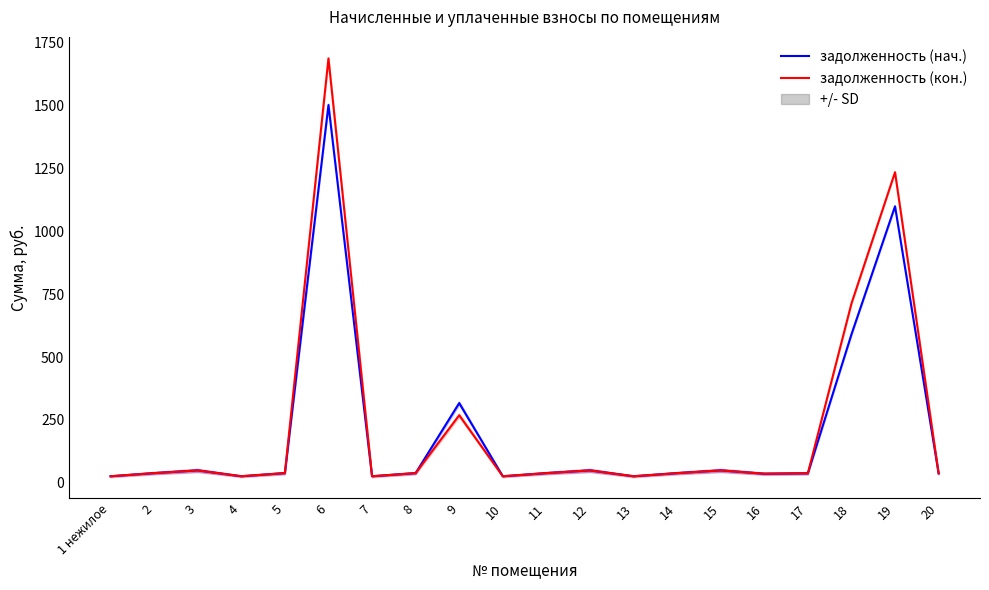

The value of задолженность (кон.) at 18 is 1014.3. True or false?

False